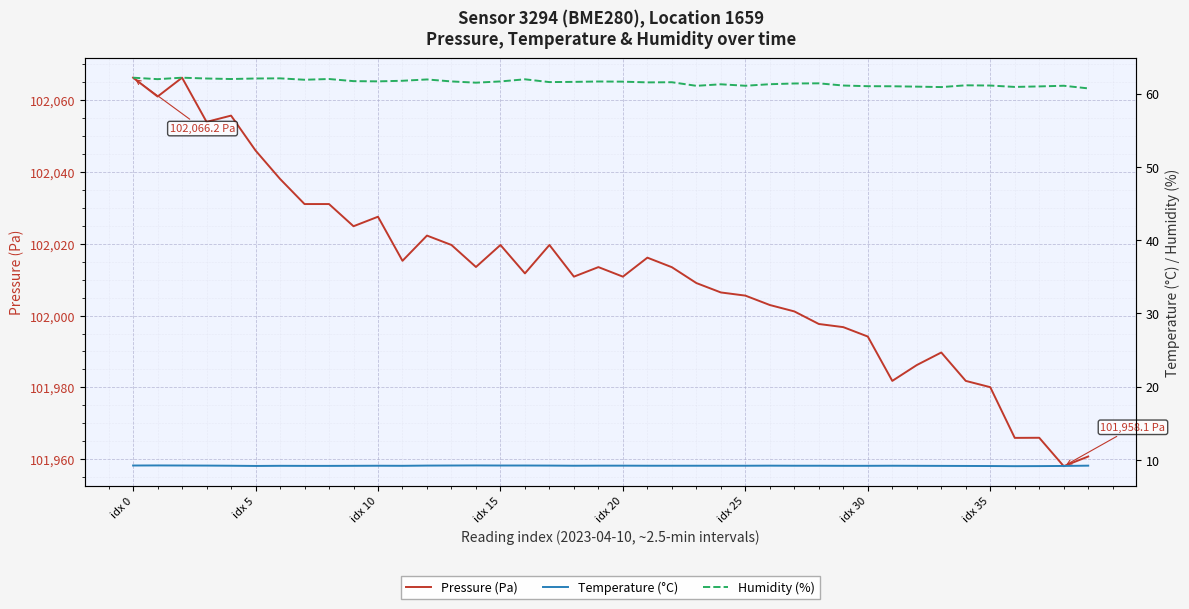

What are all the series names shown in the legend?

Pressure (Pa), Temperature (°C), Humidity (%)